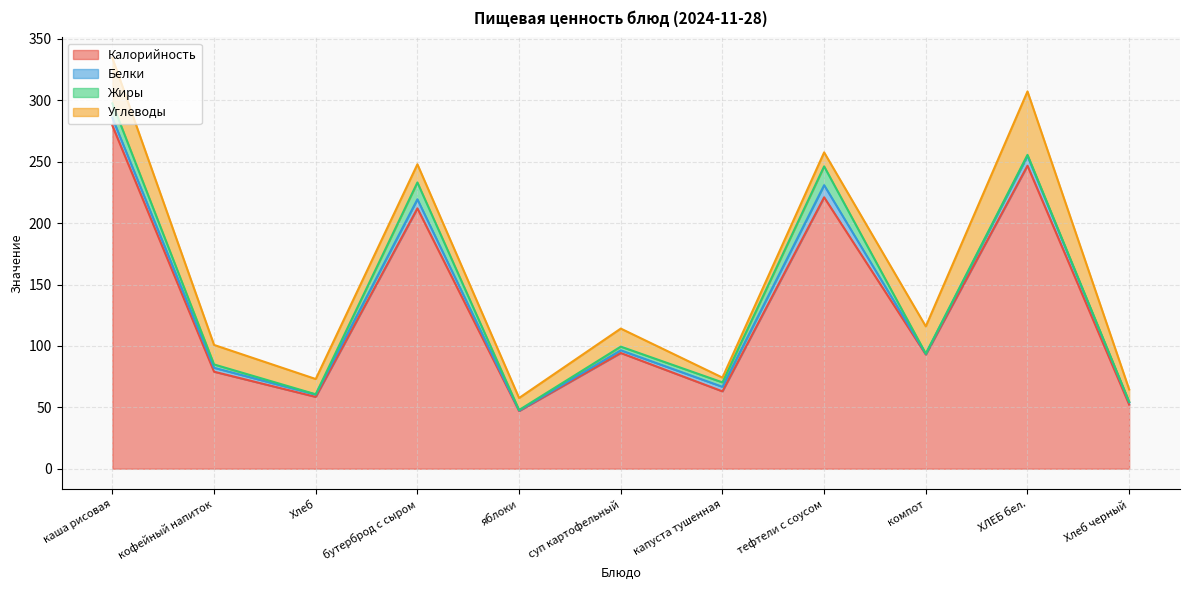

How many interior local valleys does the Белки series have?

3